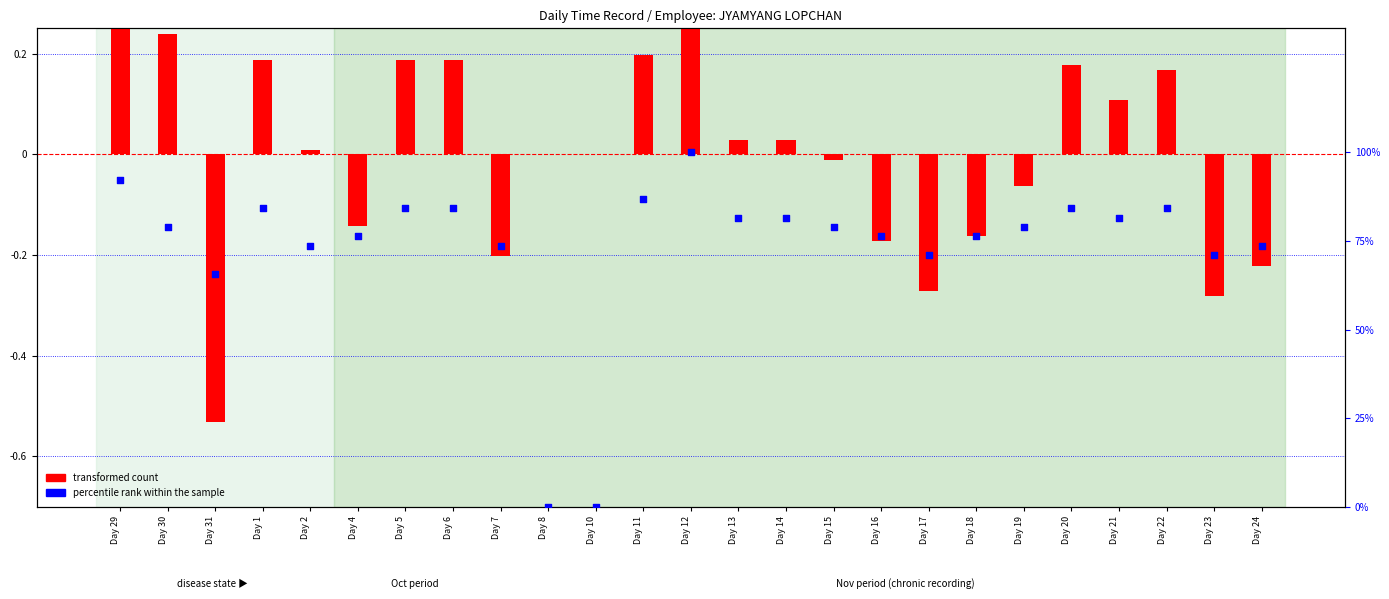

Is the value of percentile rank within the sample at Day 5 greater than the value of transformed count at Day 29?

Yes